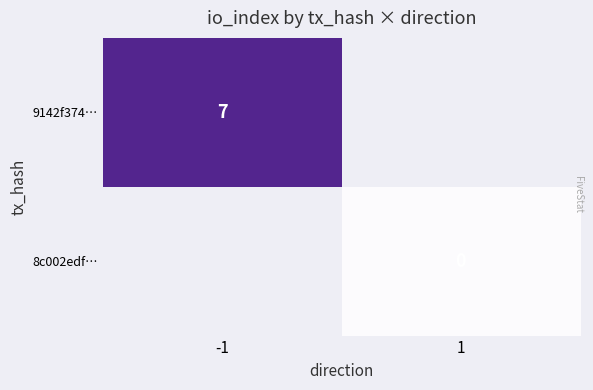

Which category has the highest value in the 9142f374… series?

-1